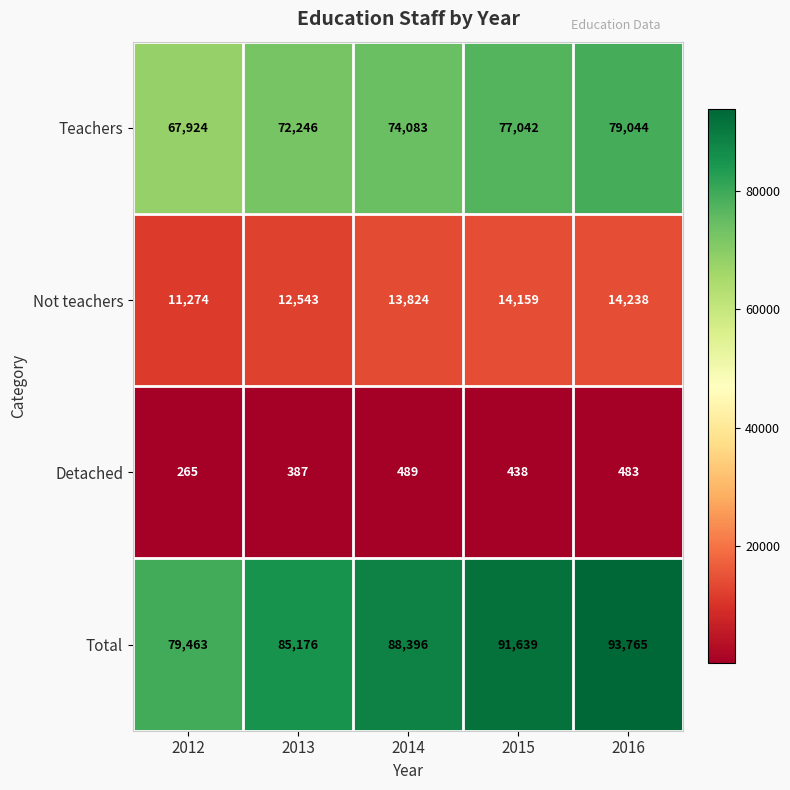

What is the sum of all Detached values?

2062